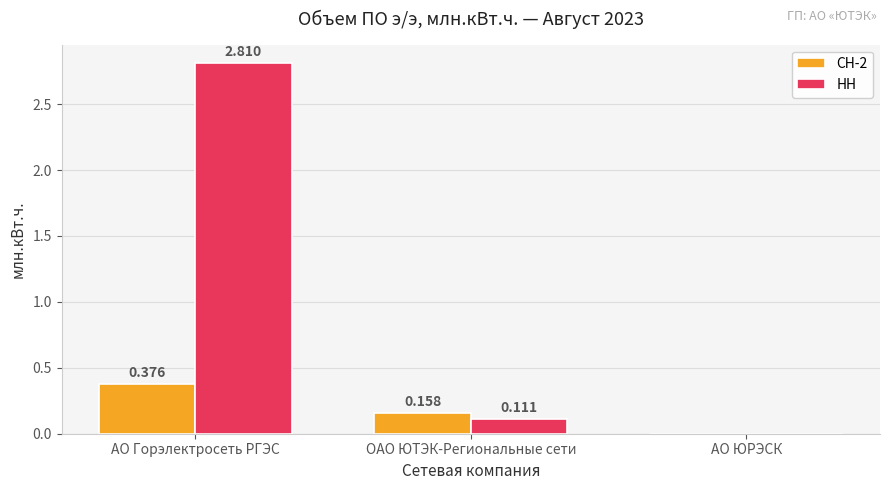

The value of НН at АО ЮРЭСК is 0.9. True or false?

False